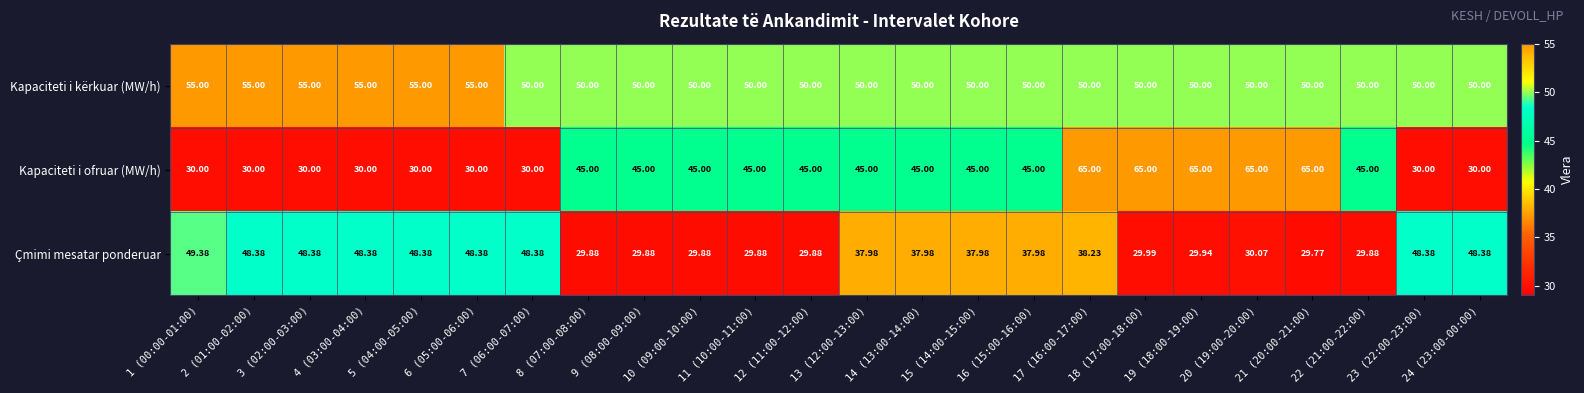

Which series changed the most between 3 (02:00-03:00) and 15 (14:00-15:00)?

Kapaciteti i ofruar (MW/h)